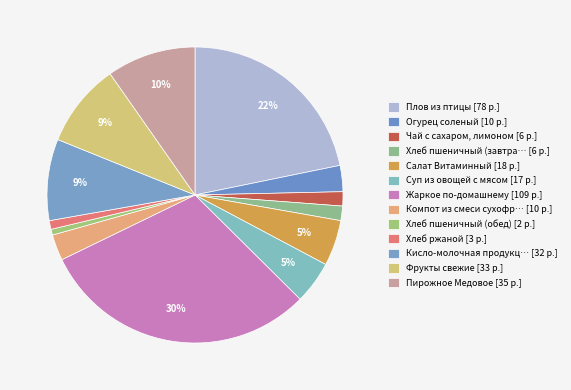

How many slices are in this pie chart?

13